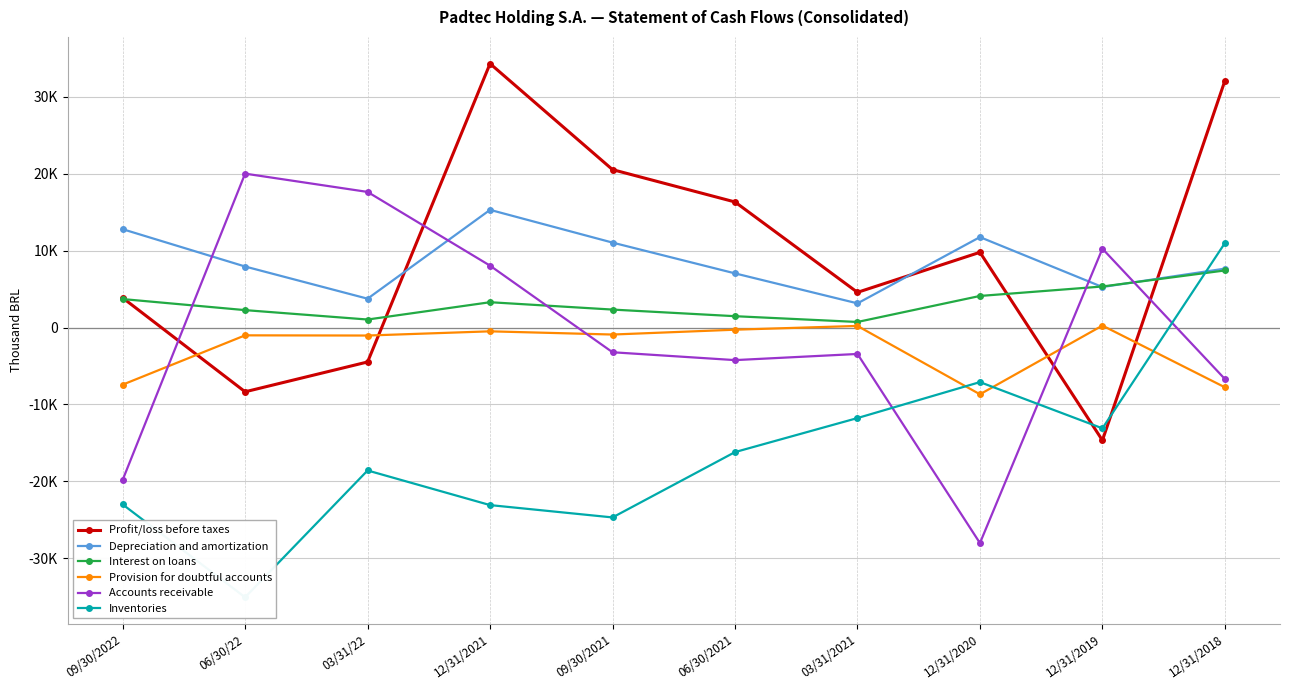

At which category does Inventories reach its first local peak?

03/31/22